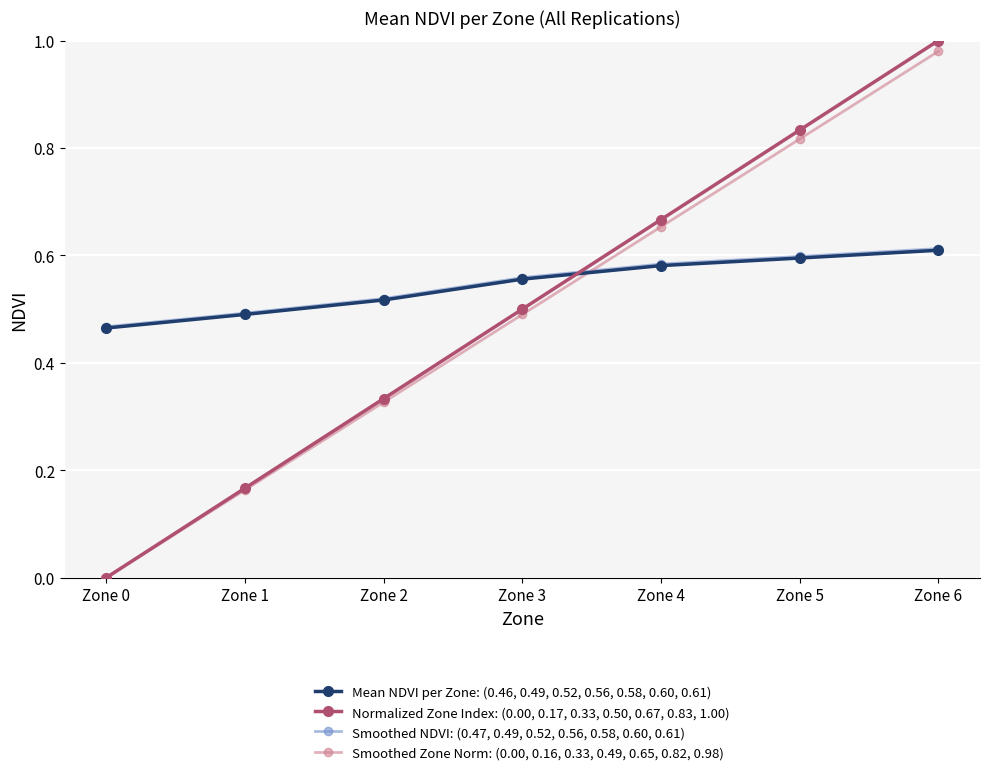

What is the total value across all series at Zone 3?

2.1